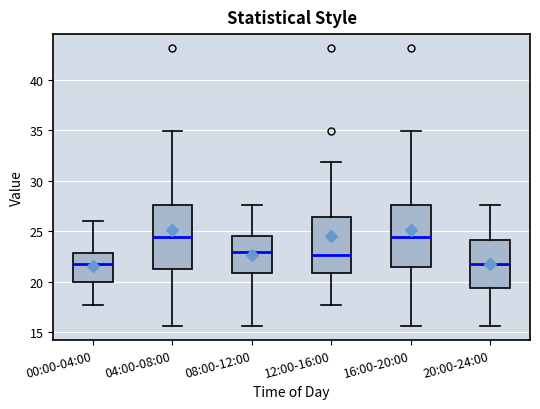

Where is the lower edge of the box for 20:00-24:00 on the y-axis? The values are not printed on the chart, so give them approximately, as read against the axis.

19.5